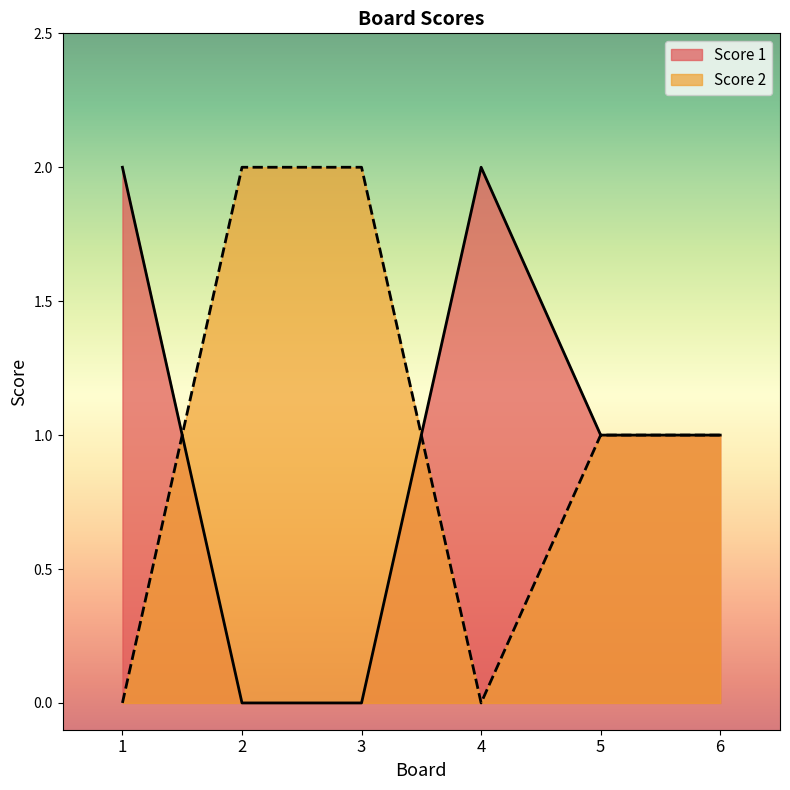

At which label does Score 2 reach its minimum?

1